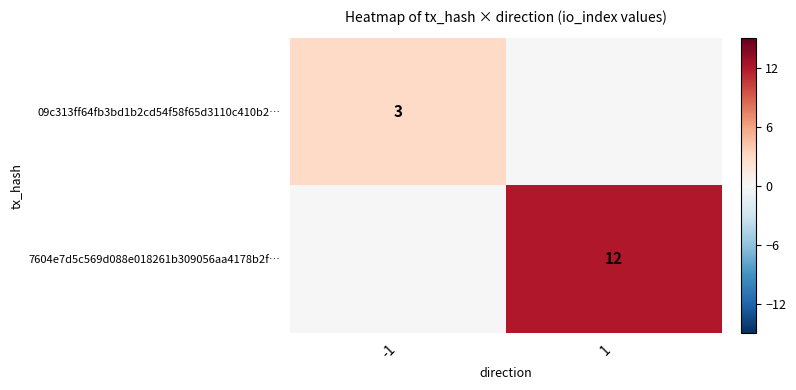

At how many categories does at least one series exceed 10?

1